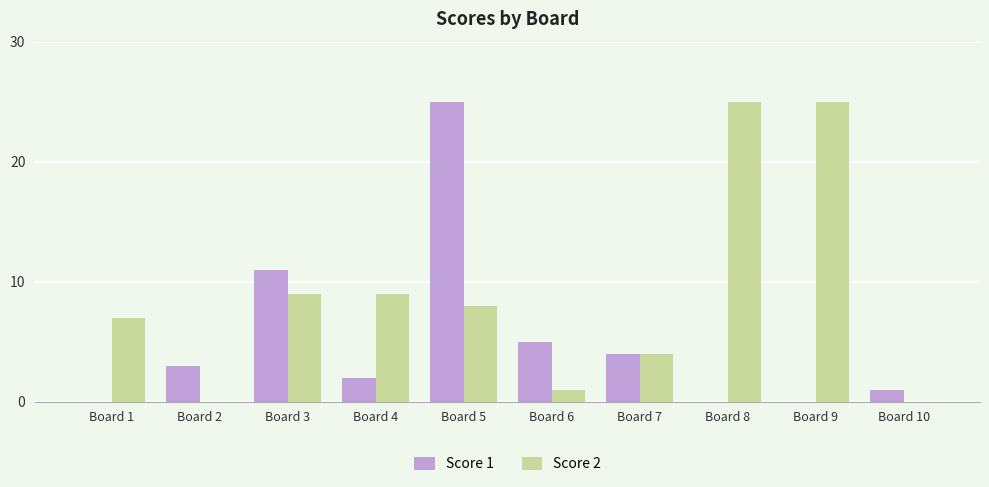

Which series changed the most between Board 4 and Board 6?

Score 2